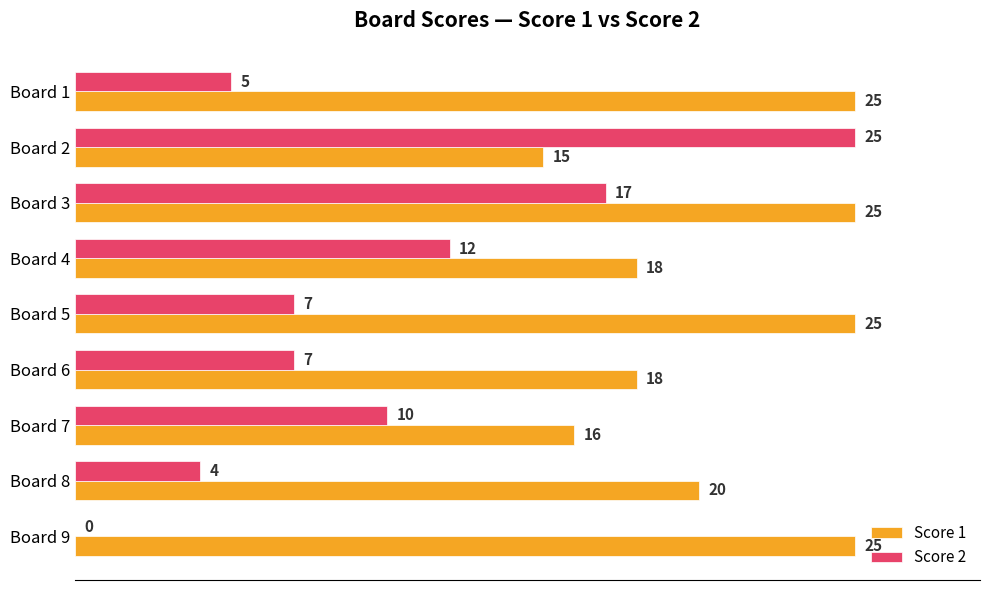

What is the highest value of the Score 1 series?

25